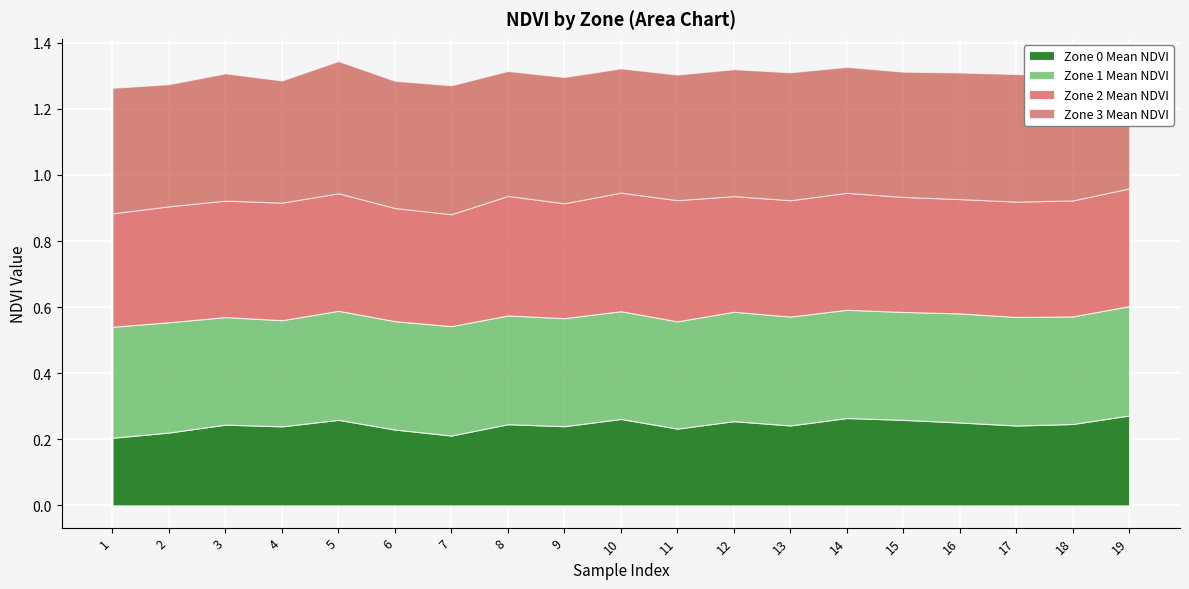

At 14, list the series in order from largest to smallest.

Zone 3 Mean NDVI, Zone 2 Mean NDVI, Zone 1 Mean NDVI, Zone 0 Mean NDVI